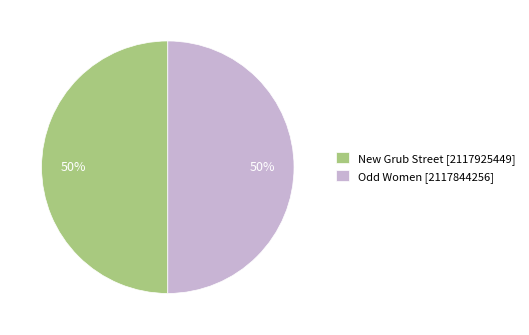

What is the ratio of the value at New Grub Street [2117925449] to the value at Odd Women [2117844256]?

1.0